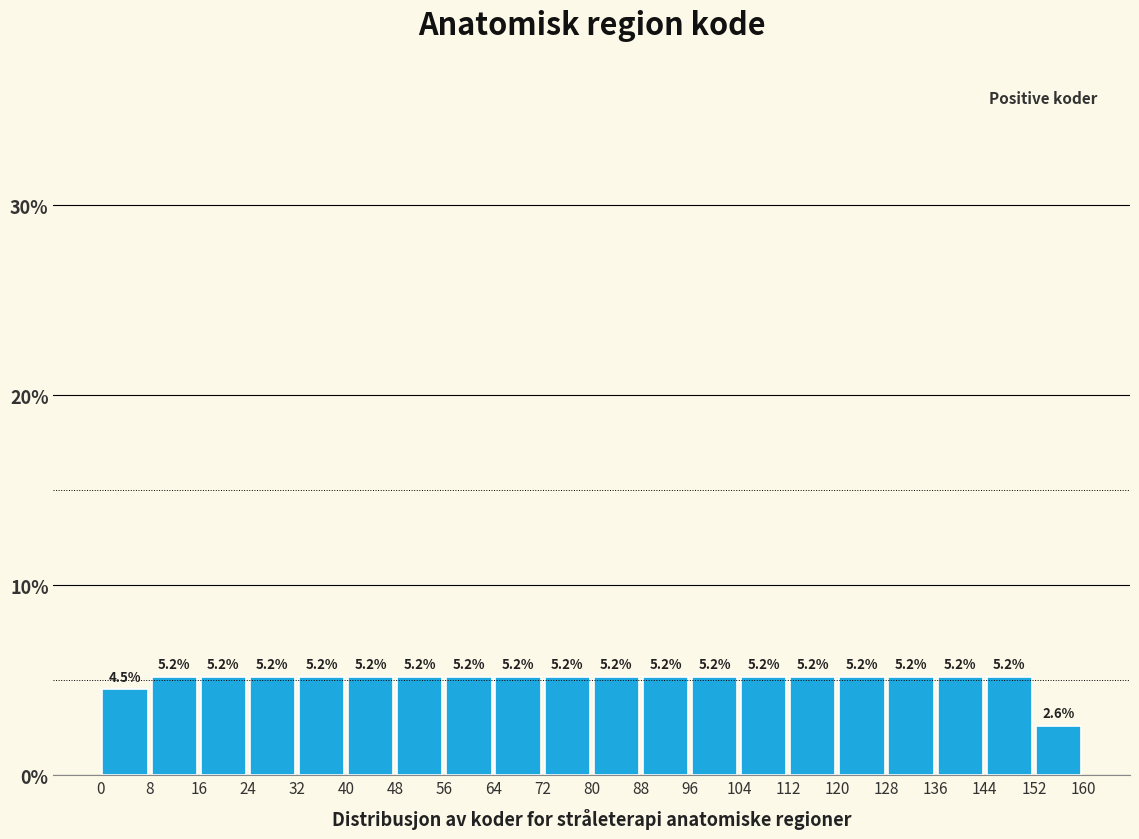

Reading left to right, transcribe this chart: for each bar, give the range it covers on the x-axis and its height.

0 to 8: 4.5
8 to 16: 5.2
16 to 24: 5.2
24 to 32: 5.2
32 to 40: 5.2
40 to 48: 5.2
48 to 56: 5.2
56 to 64: 5.2
64 to 72: 5.2
72 to 80: 5.2
80 to 88: 5.2
88 to 96: 5.2
96 to 104: 5.2
104 to 112: 5.2
112 to 120: 5.2
120 to 128: 5.2
128 to 136: 5.2
136 to 144: 5.2
144 to 152: 5.2
152 to 160: 2.6